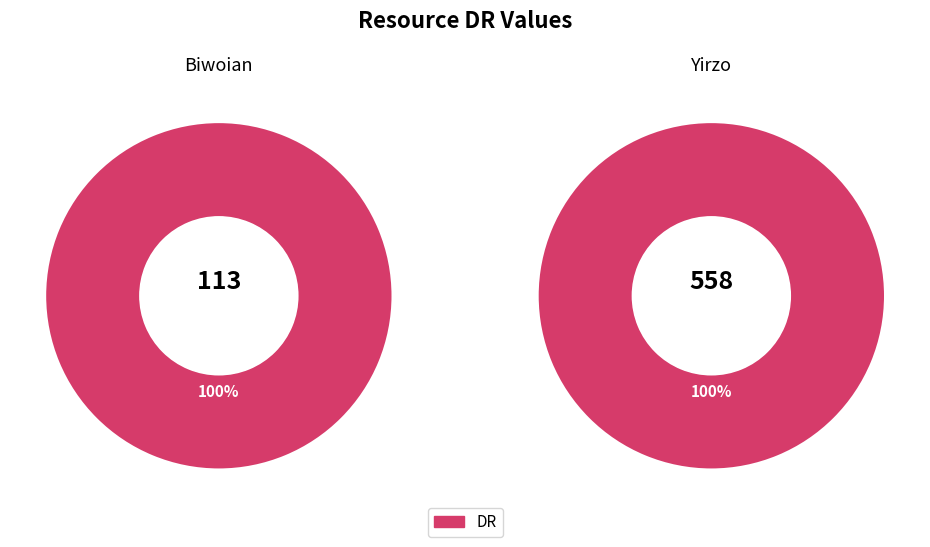

How many segments does this pie chart have?

2